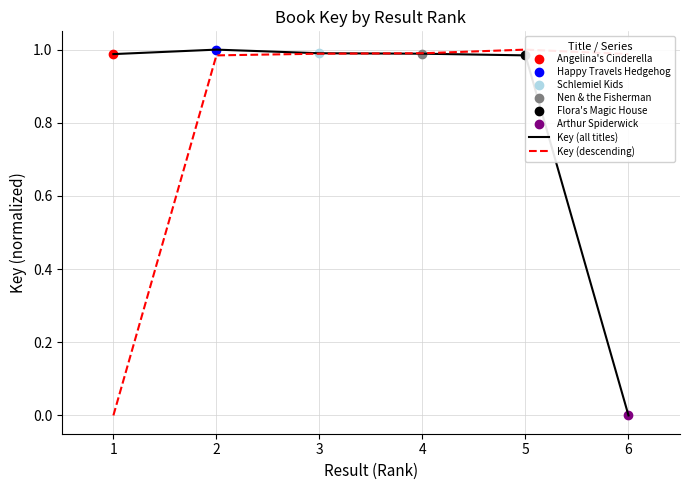

How many positive values does the Key (descending) series have?

5